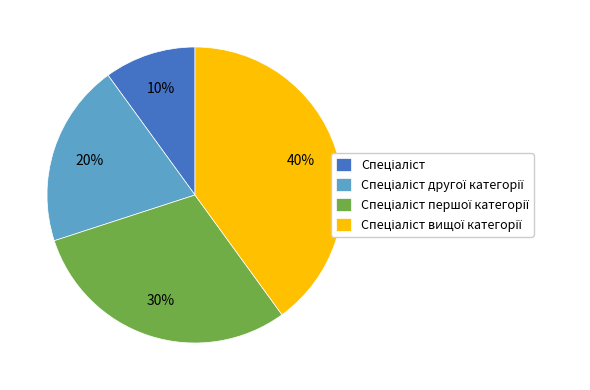

To the nearest percent, what is the difference between the largest and smallest slice percentages?

30%